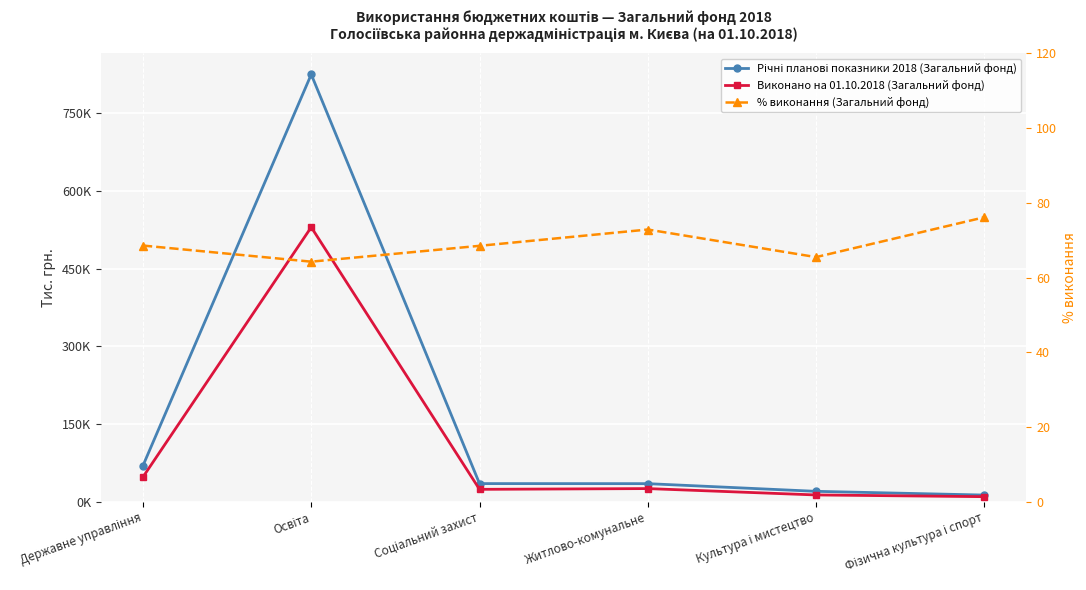

Is the value of Річні планові показники 2018 (Загальний фонд) at Освіта greater than the value of % виконання (Загальний фонд) at Державне управління?

Yes